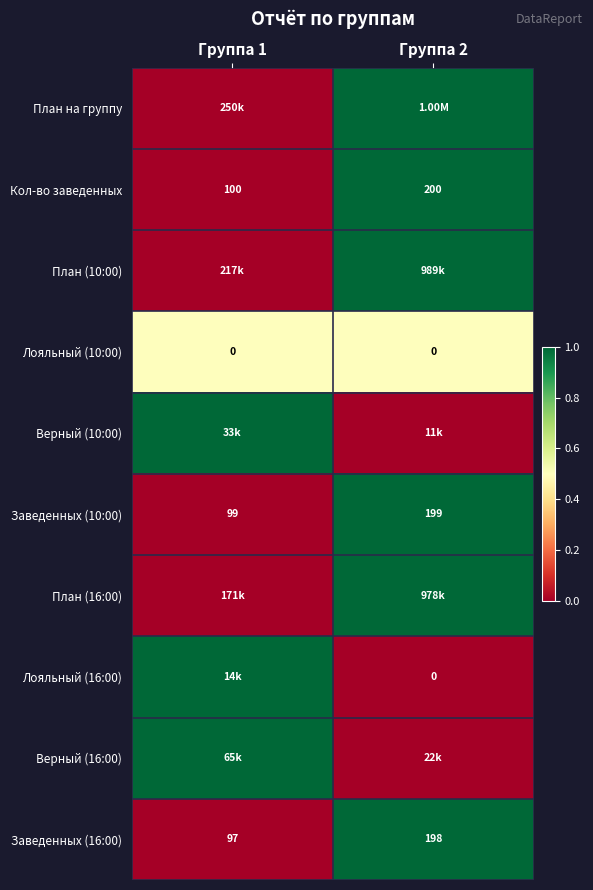

What is the sum of the Заведенных (10:00) values at Группа 2 and Группа 1?

298